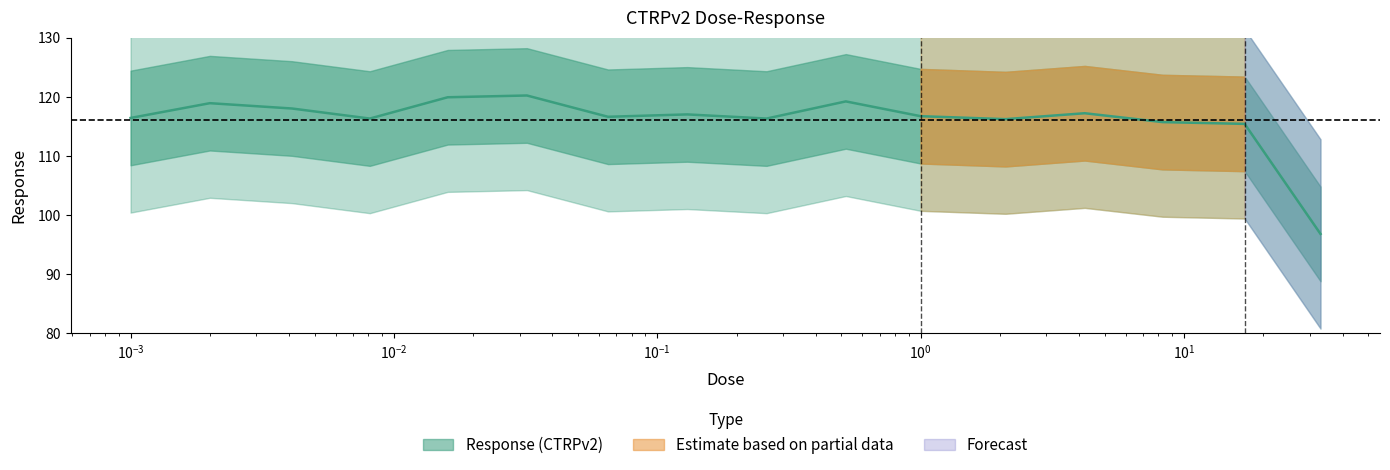

What is the change in value from 0.016 to 0.52?

-0.7